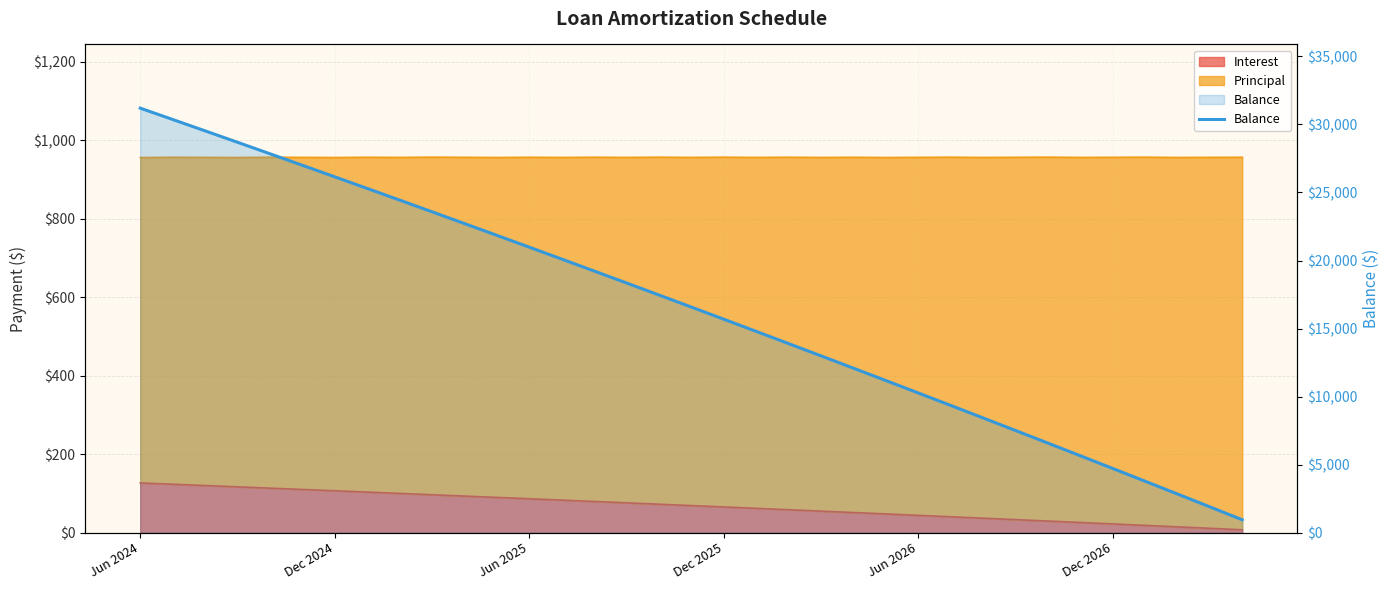

What is the change in value from 16 to 26?

-9031